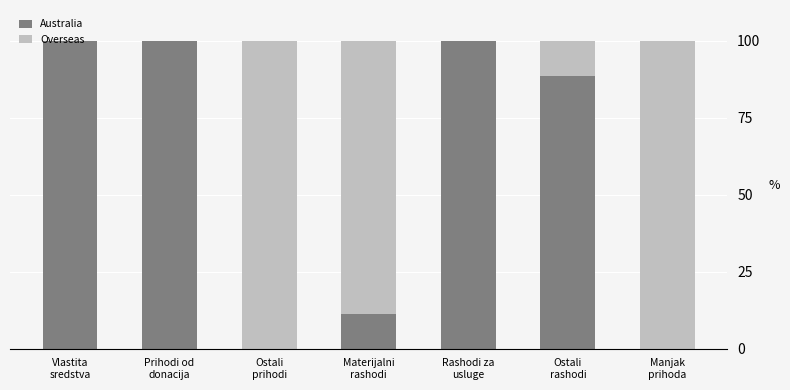

What is the total value across all series at Manjak
prihoda?

100.0